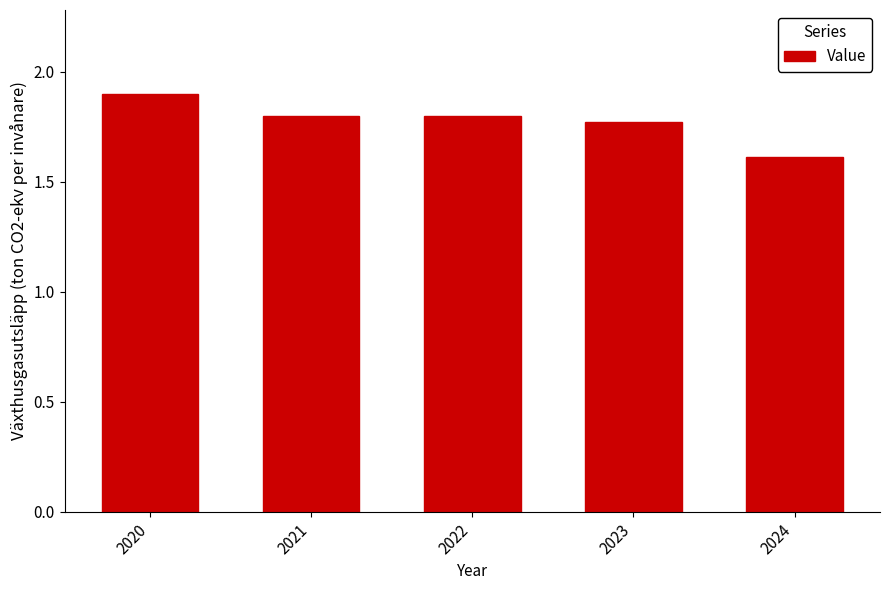

What is the approximate value at 2020?

1.9